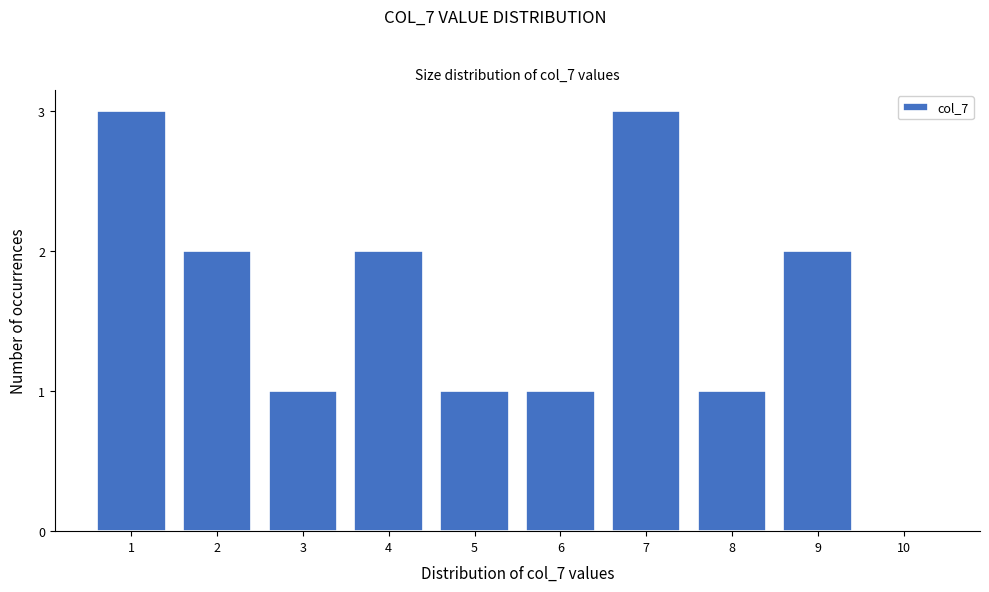

Reading left to right, list all the values displayed in this chart.

1=3	2=2	3=1	4=2	5=1	6=1	7=3	8=1	9=2	10=0